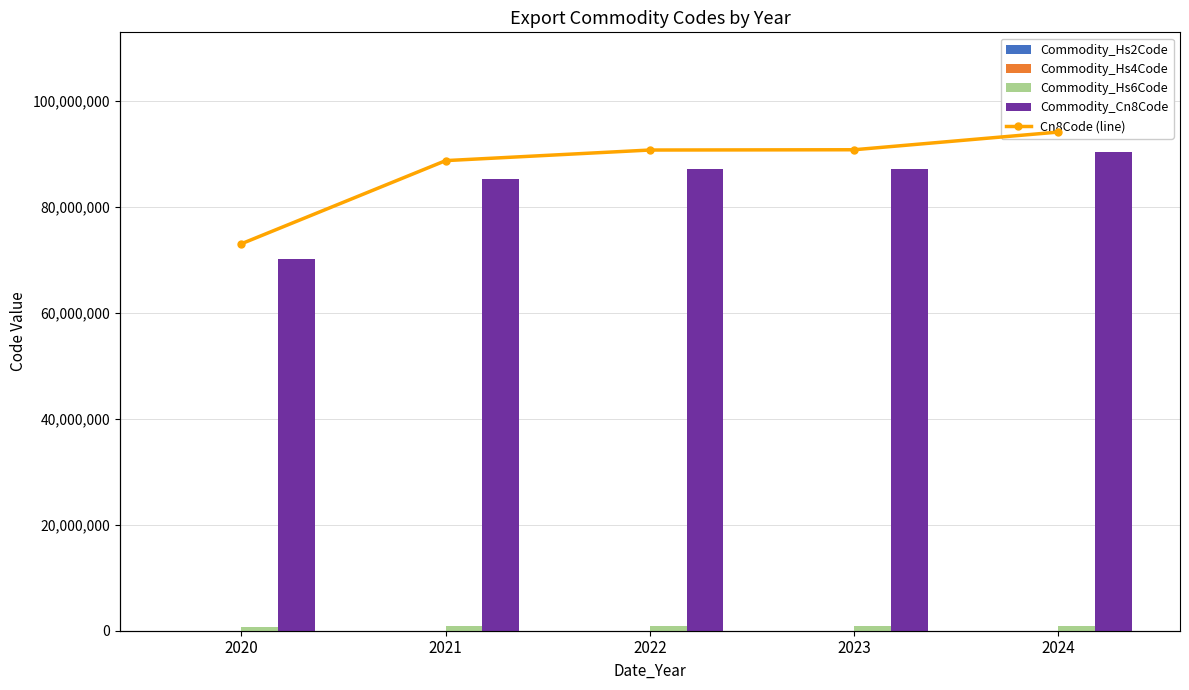

Where does the Commodity_Cn8Code series first go above 87039000?

2023